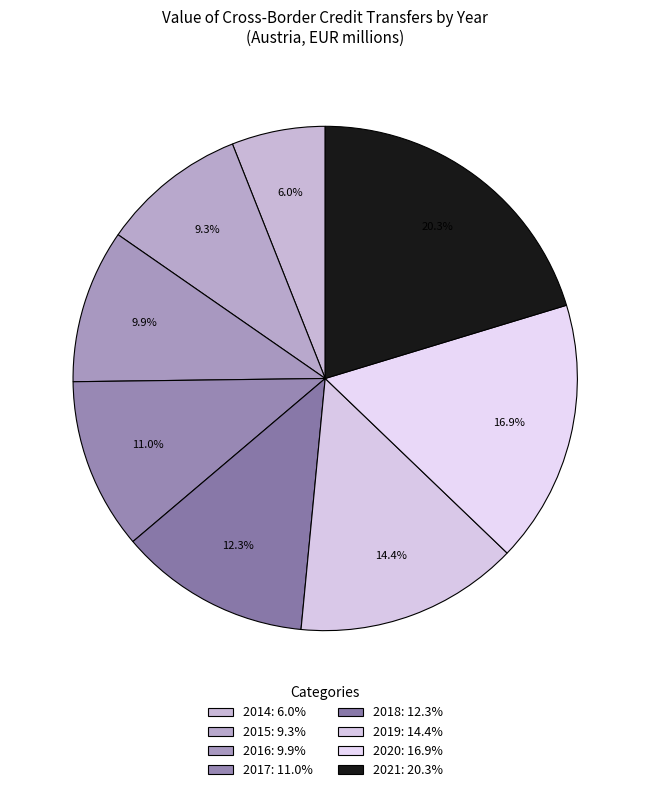

Does any single category account for the majority?

No